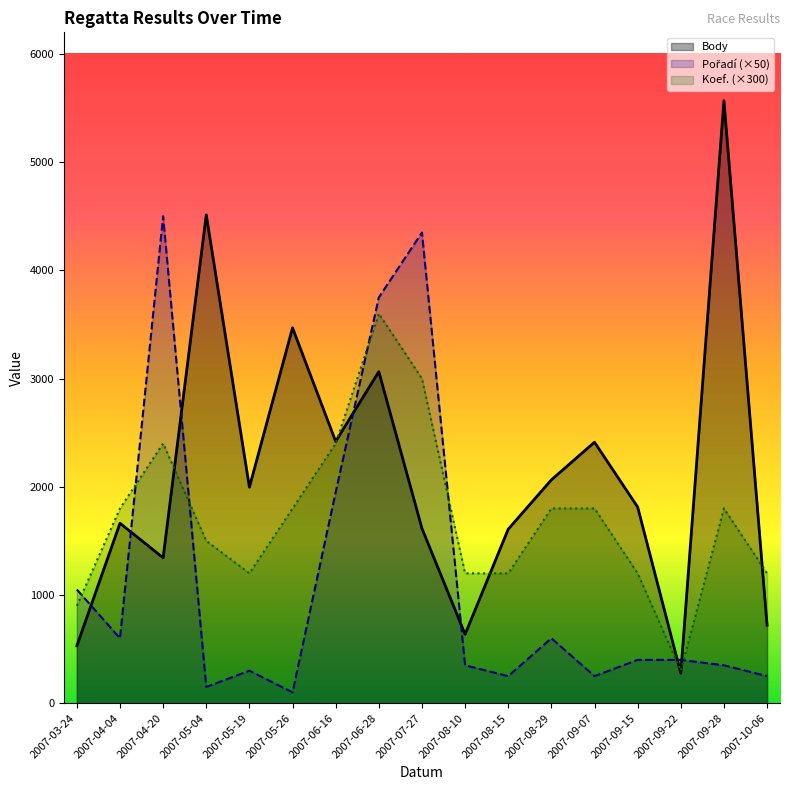

How many lines are shown in the chart?

3